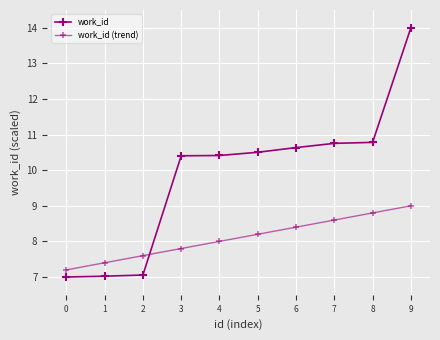

Which series has the largest total across all categories?

work_id